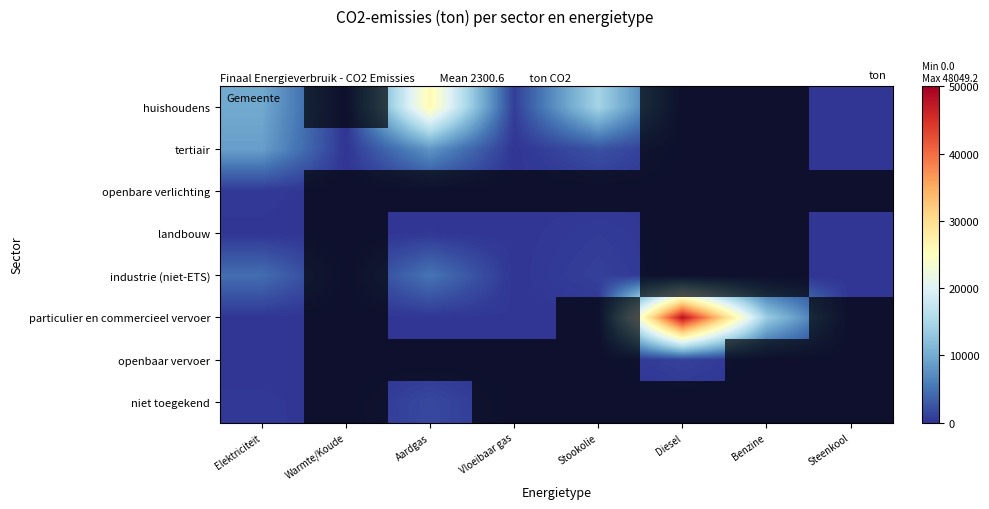

The openbaar vervoer series shows 0.0 at Warmte/Koude. True or false?

True